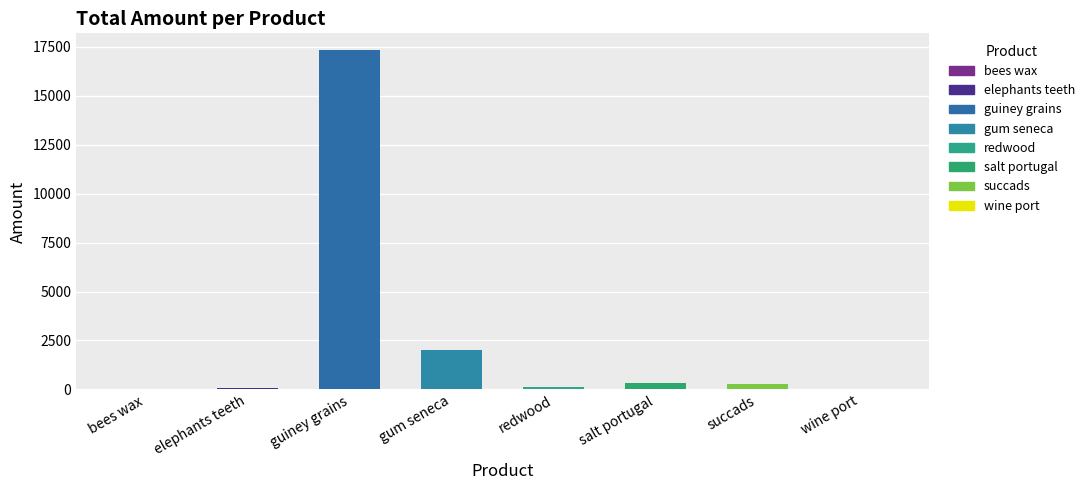

Where does the data first go above 280?

guiney grains